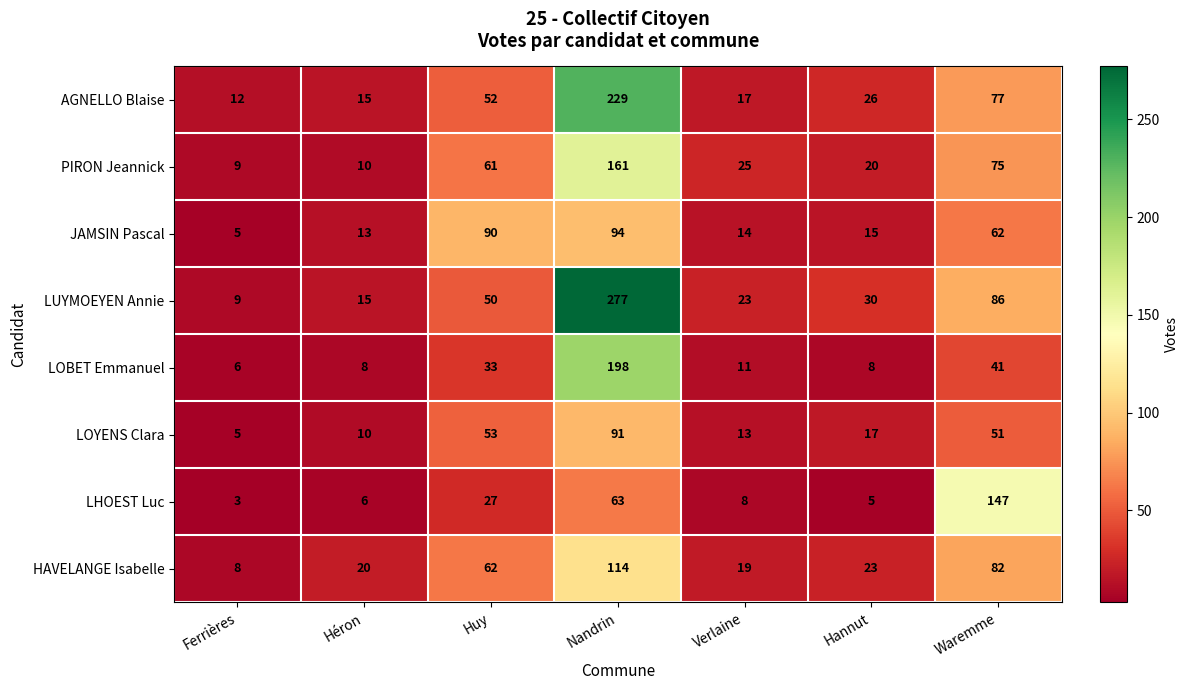

The JAMSIN Pascal series shows 62 at Waremme. True or false?

True